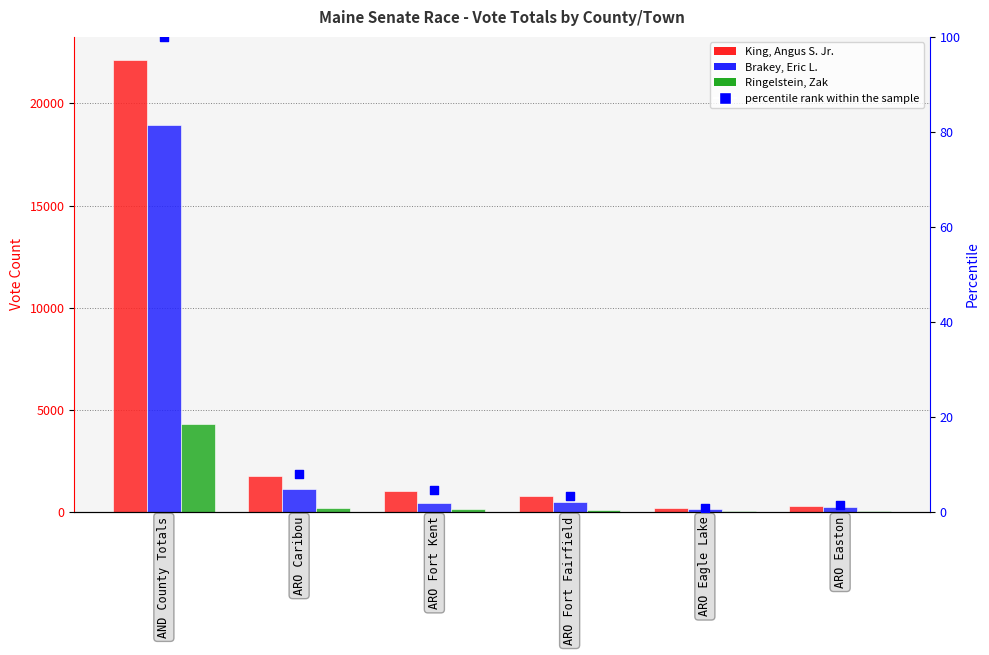

What are all the series names shown in the legend?

King, Angus S. Jr., Brakey, Eric L., Ringelstein, Zak, percentile rank within the sample